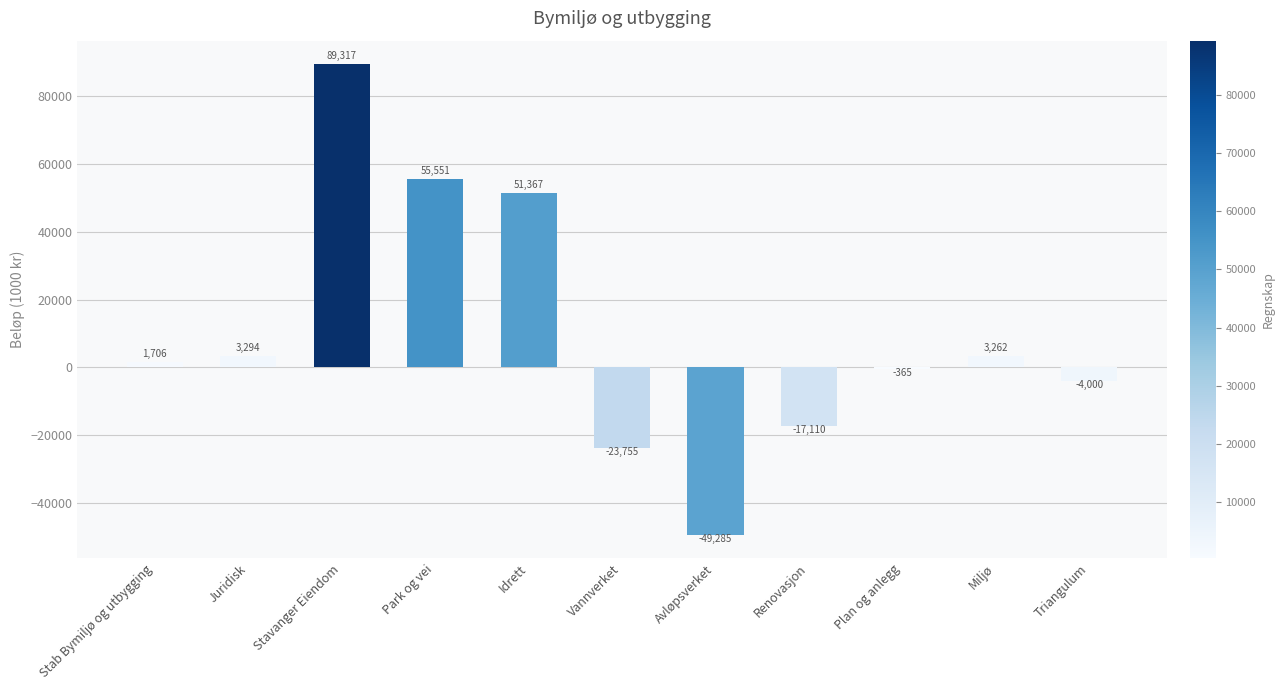

What is the change in value from Juridisk to Miljø?

-31.8